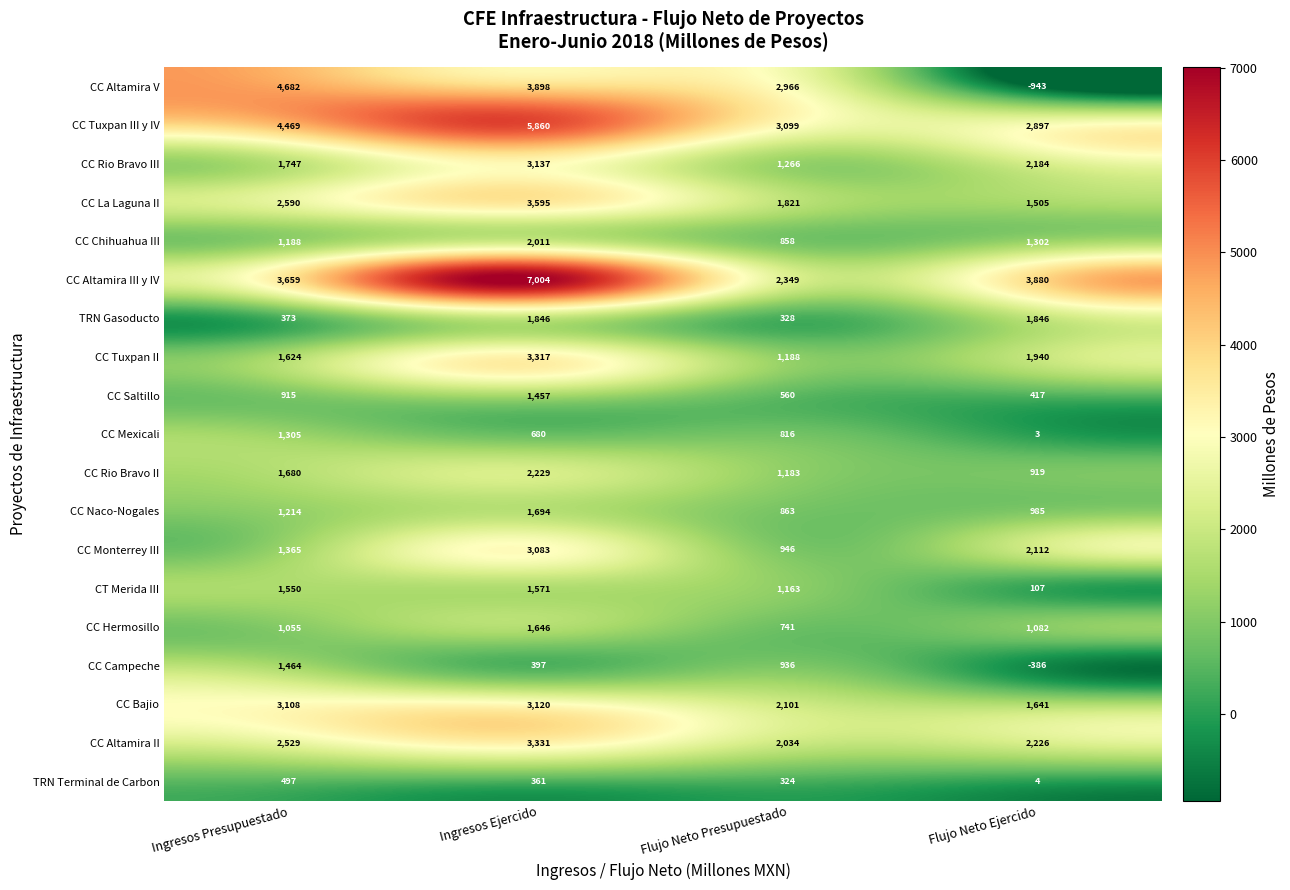

Which series has the widest spread of values?

CC Altamira V